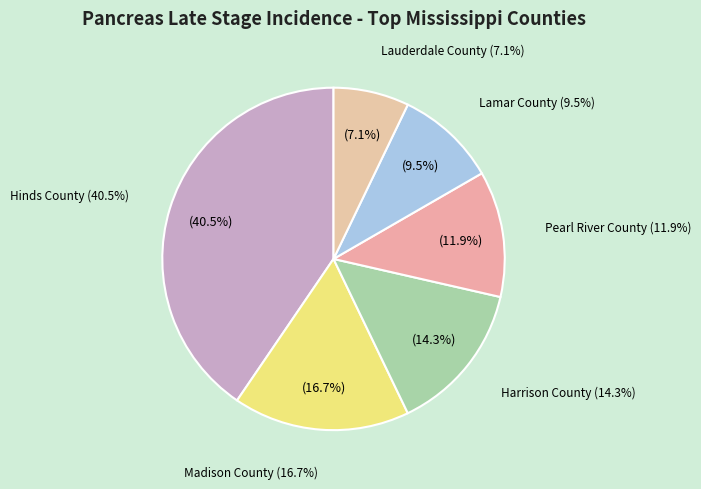

Is there any slice that represents more than half of the pie?

No